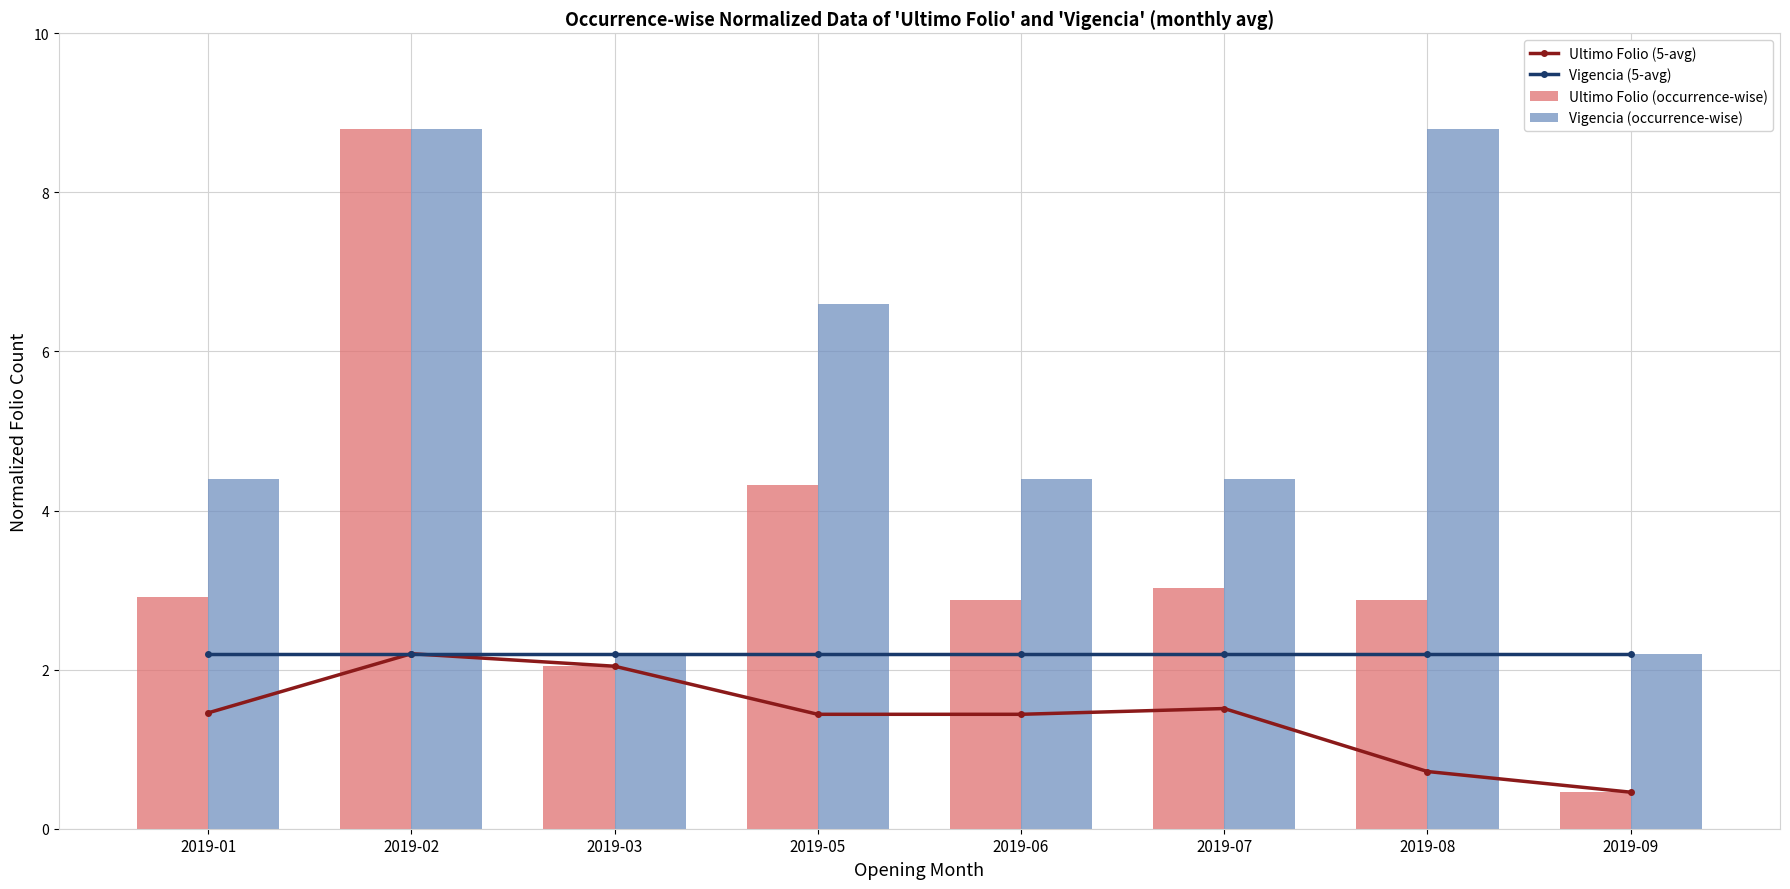

Rank the series at 2019-05 from lowest to highest value.

Ultimo Folio (5-avg), Vigencia (5-avg), Ultimo Folio (occurrence-wise), Vigencia (occurrence-wise)